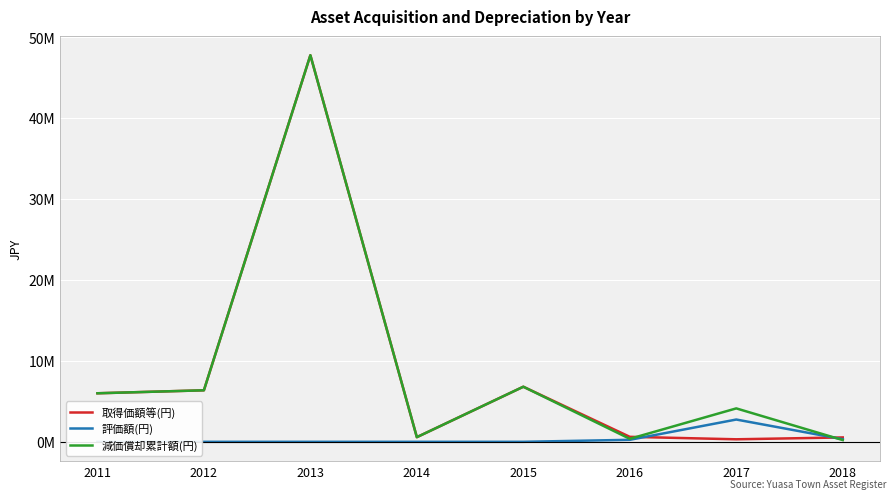

What is the total value across all series at 2016?

1231272